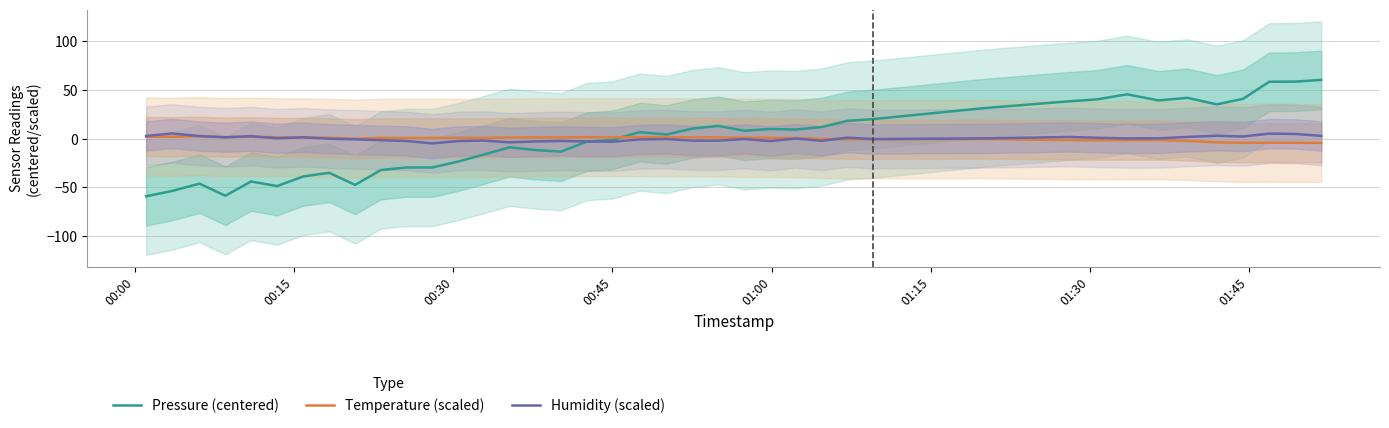

Is this an area chart (filled region under the line)?

No